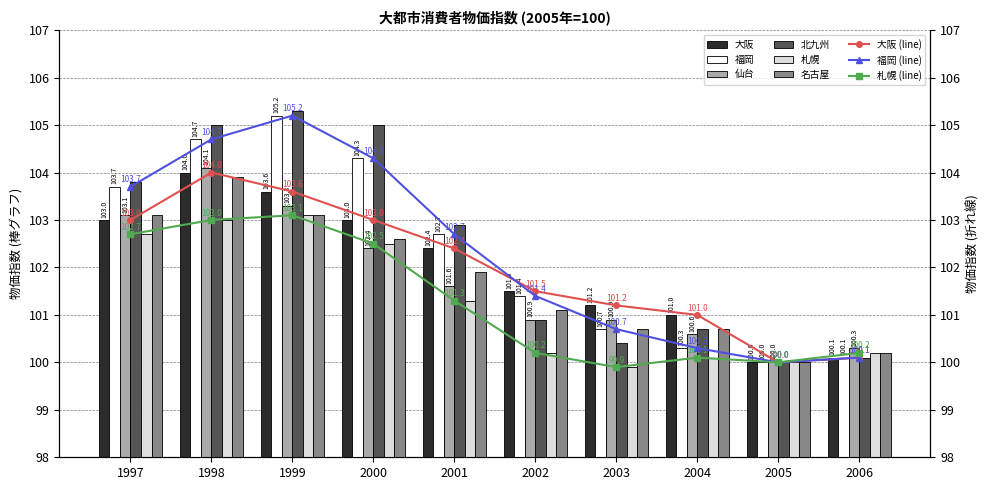

Between 1997 and 1998, which series saw the biggest shift?

北九州